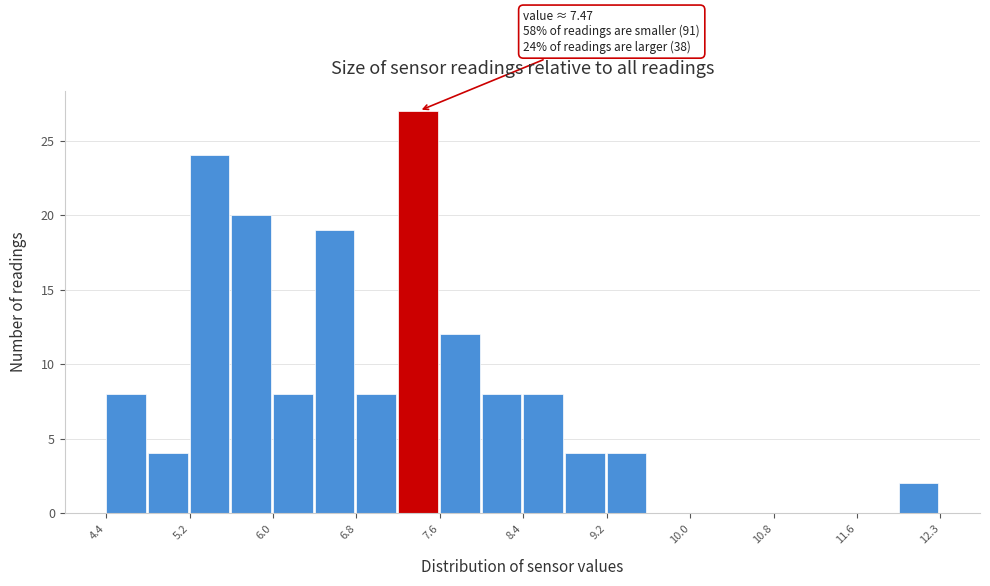

Read against the x-axis, roughly where is the centre of the tallest bar?

7.4